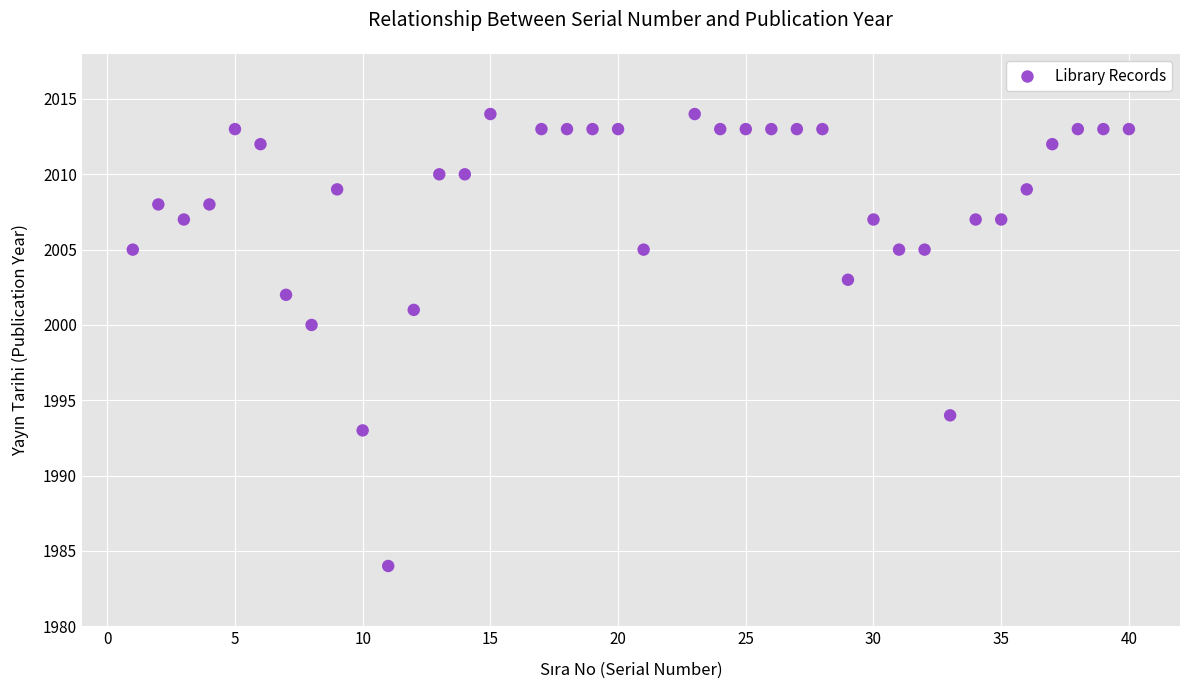

What is the range of Y values (max minus min)?

30